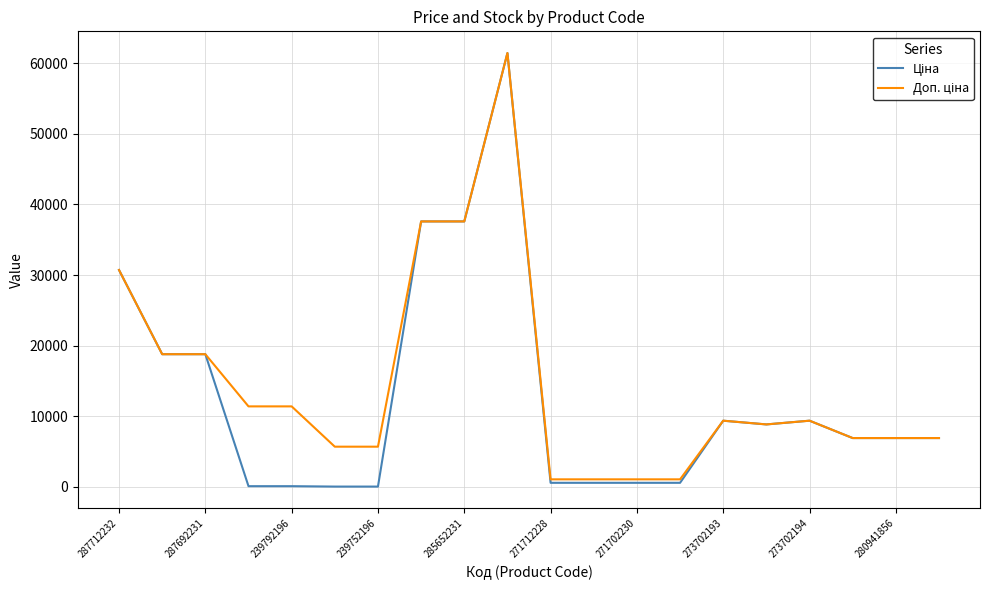

What is the total value across all series at 280941856?

13851.3